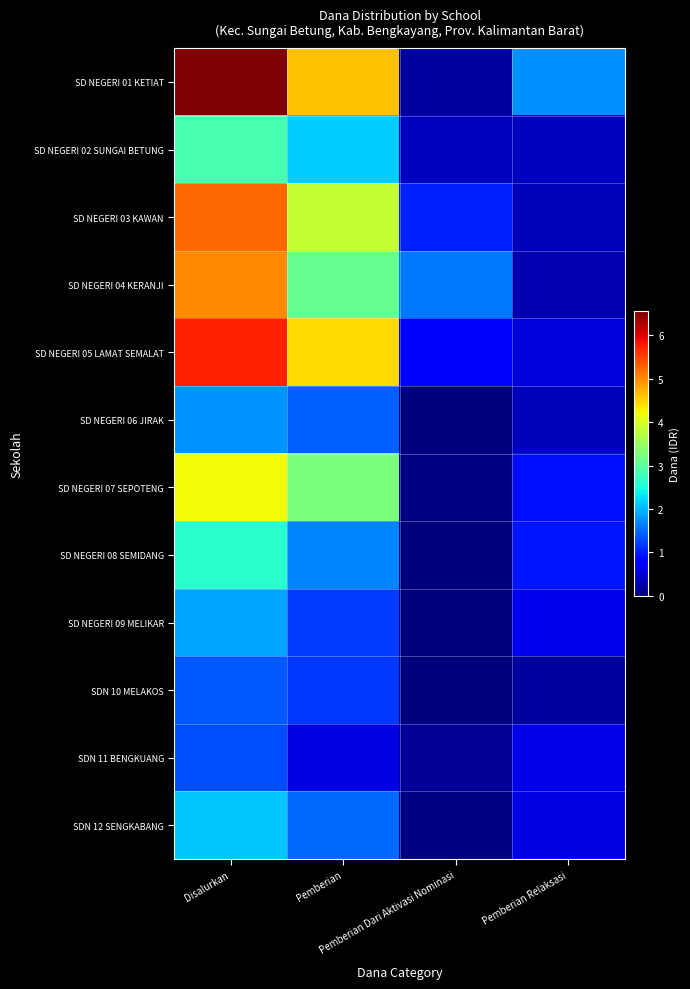

Reading right to left, what are all the values shown in this chart?

SD NEGERI 01 KETIAT: Pemberian Relaksasi=17550000	Pemberian Dari Aktivasi Nominasi=1800000	Pemberian=46125000	Disalurkan=65475000
SD NEGERI 02 SUNGAI BETUNG: Pemberian Relaksasi=3600000	Pemberian Dari Aktivasi Nominasi=3600000	Pemberian=21375000	Disalurkan=28575000
SD NEGERI 03 KAWAN: Pemberian Relaksasi=3375000	Pemberian Dari Aktivasi Nominasi=10350000	Pemberian=38475000	Disalurkan=52200000
SD NEGERI 04 KERANJI: Pemberian Relaksasi=2925000	Pemberian Dari Aktivasi Nominasi=15975000	Pemberian=31050000	Disalurkan=49950000
SD NEGERI 05 LAMAT SEMALAT: Pemberian Relaksasi=5175000	Pemberian Dari Aktivasi Nominasi=7650000	Pemberian=44325000	Disalurkan=57150000
SD NEGERI 06 JIRAK: Pemberian Relaksasi=3375000	Pemberian Dari Aktivasi Nominasi=0	Pemberian=14400000	Disalurkan=17775000
SD NEGERI 07 SEPOTENG: Pemberian Relaksasi=9000000	Pemberian Dari Aktivasi Nominasi=450000	Pemberian=32625000	Disalurkan=42075000
SD NEGERI 08 SEMIDANG: Pemberian Relaksasi=9675000	Pemberian Dari Aktivasi Nominasi=0	Pemberian=16650000	Disalurkan=26325000
SD NEGERI 09 MELIKAR: Pemberian Relaksasi=6525000	Pemberian Dari Aktivasi Nominasi=0	Pemberian=12150000	Disalurkan=18675000
SDN 10 MELAKOS: Pemberian Relaksasi=2025000	Pemberian Dari Aktivasi Nominasi=0	Pemberian=11925000	Disalurkan=13950000
SDN 11 BENGKUANG: Pemberian Relaksasi=6075000	Pemberian Dari Aktivasi Nominasi=1350000	Pemberian=5850000	Disalurkan=13275000
SDN 12 SENGKABANG: Pemberian Relaksasi=5850000	Pemberian Dari Aktivasi Nominasi=450000	Pemberian=14850000	Disalurkan=21150000